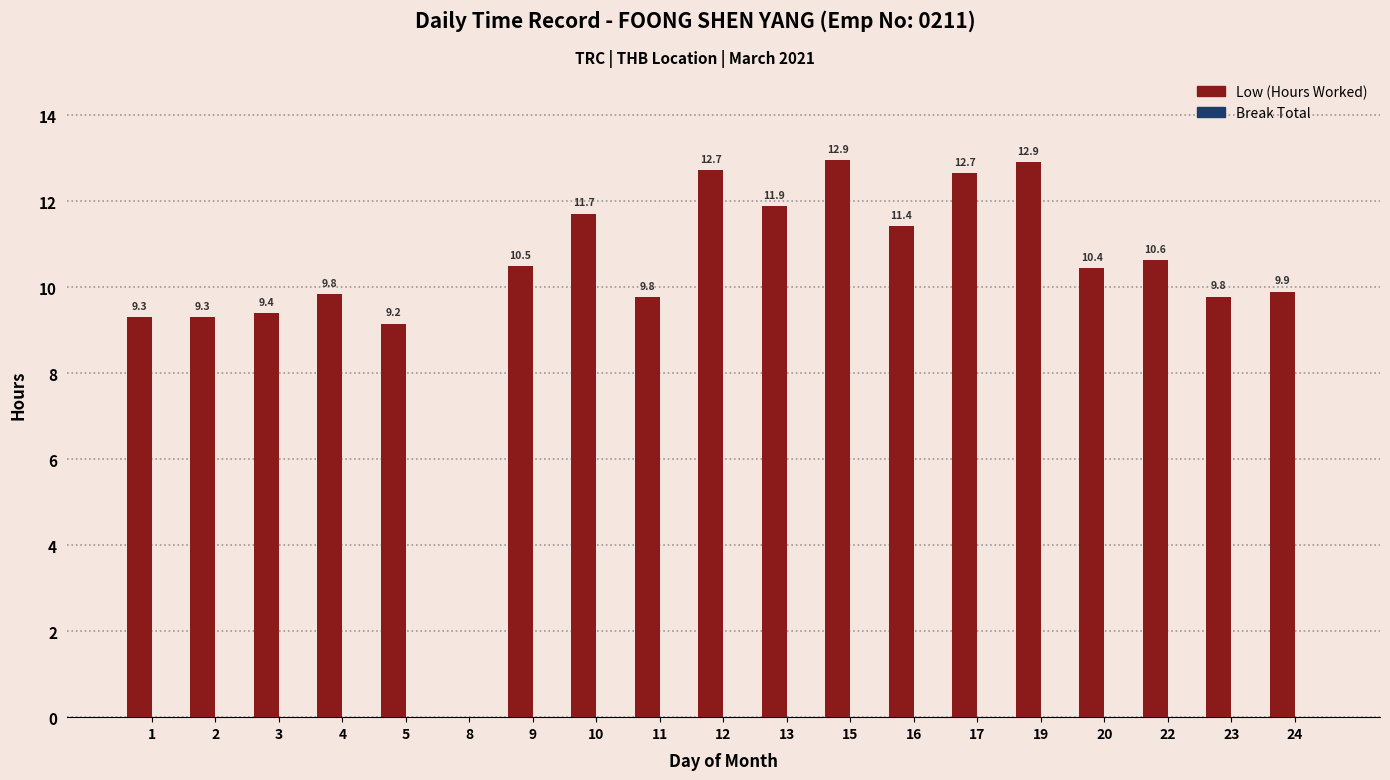

Read the value at 5.

9.2